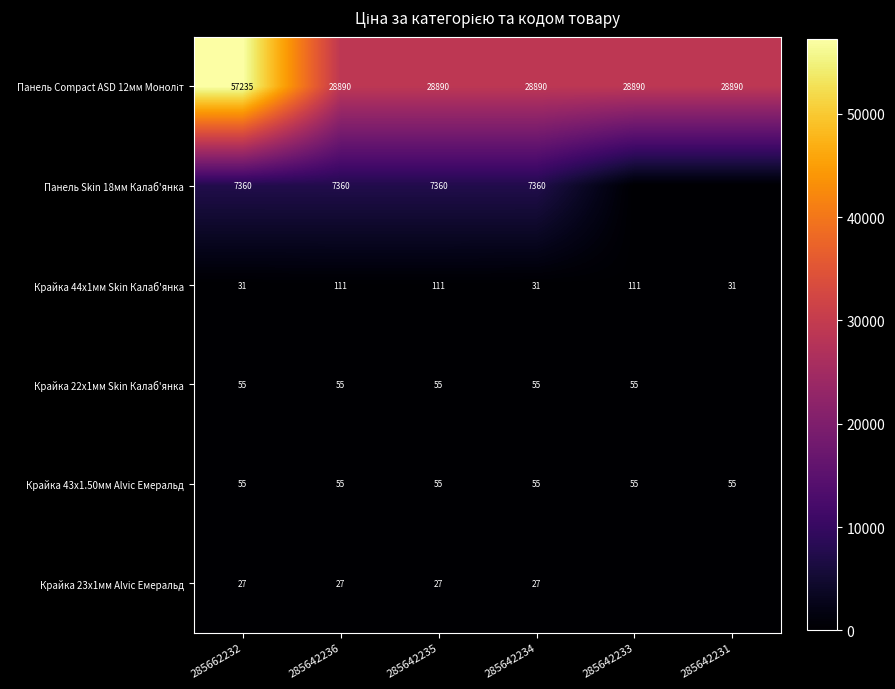

The value of Крайка 22x1мм Skin Калаб'янка at 285642234 is 80. True or false?

False